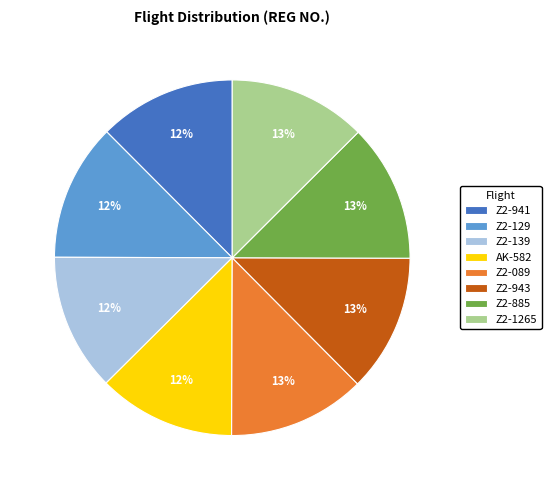

To the nearest percent, what percentage of the pie is AK-582?

12%